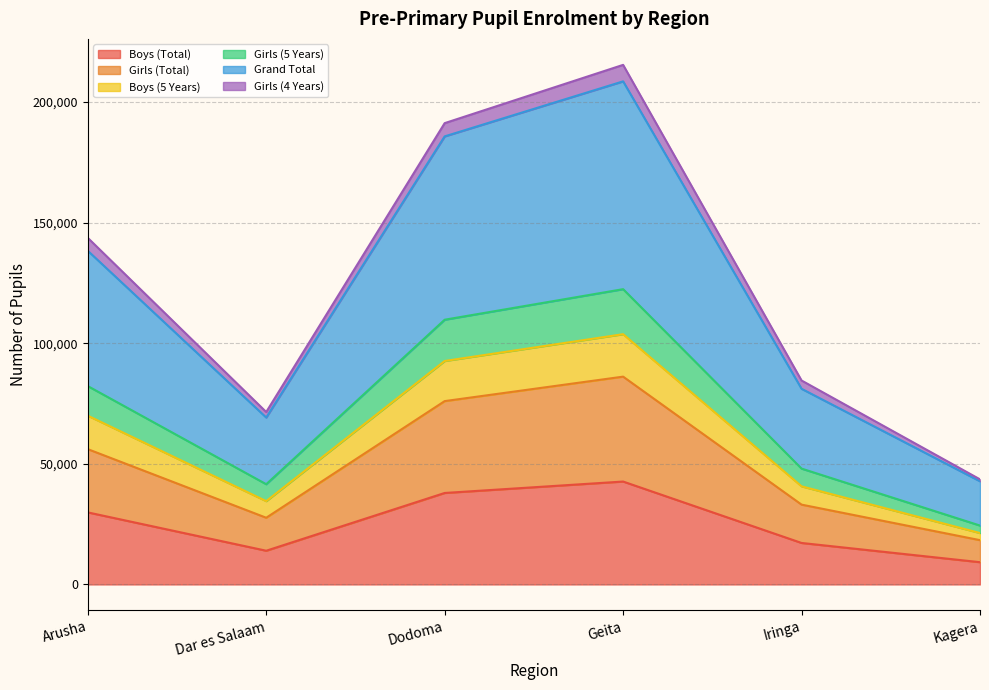

Does the chart have visible grid lines?

Yes